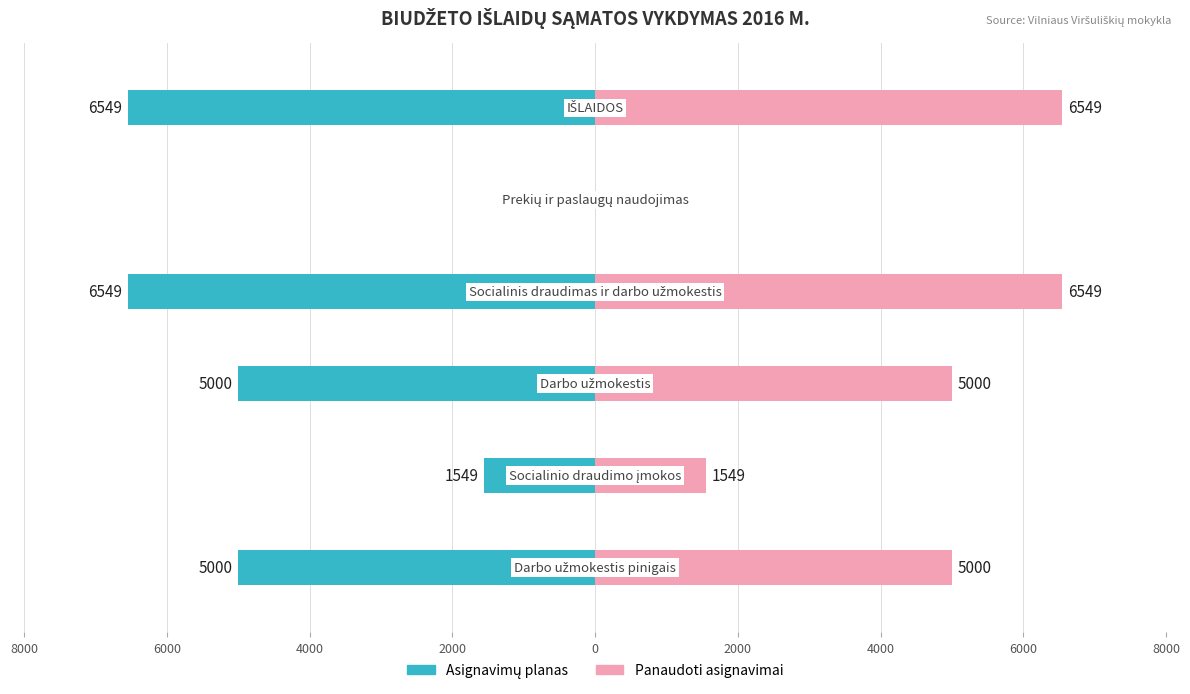

True or false: Panaudoti asignavimai has a value of 0 at 0.

True